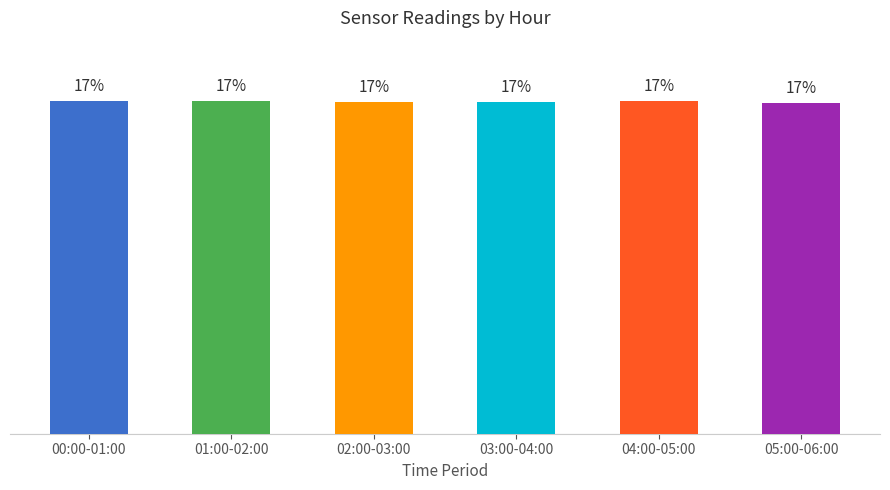

Are the bars horizontal?

No